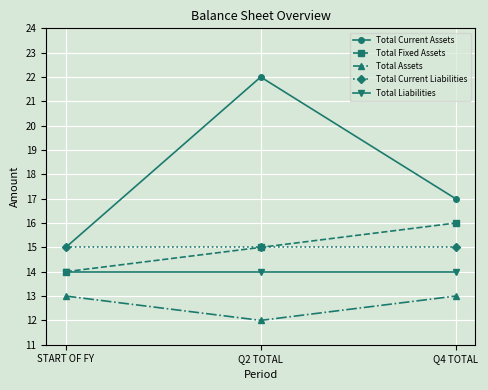

At how many categories does at least one series exceed 16?

2